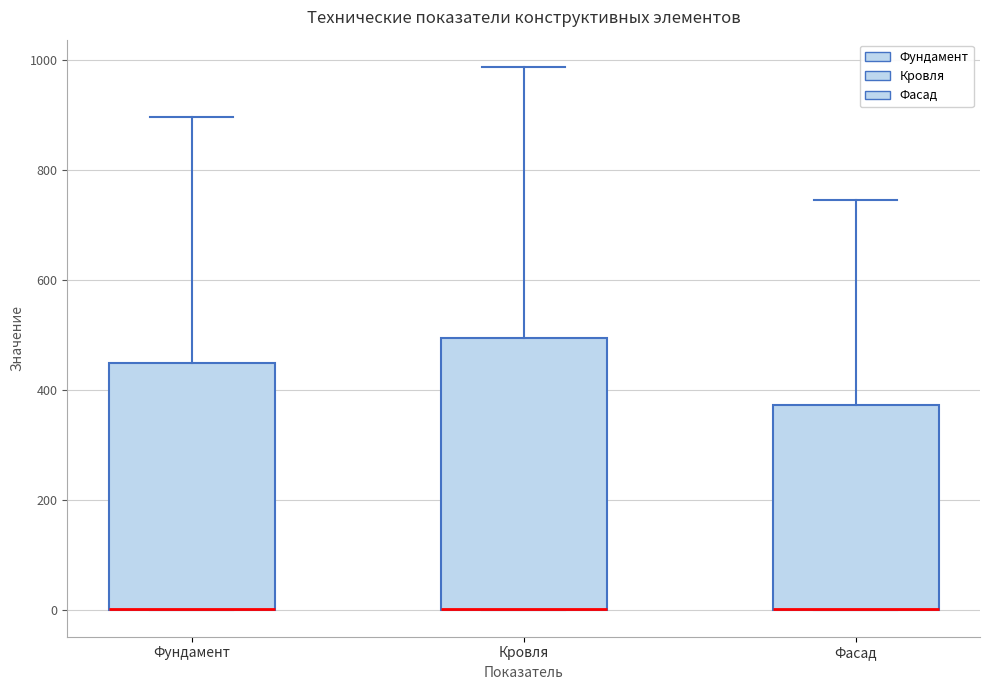

Reading left to right, read every box against the y-axis: the position of its median line, the range the box covers, and the ends of its whiskers. The values are not printed on the chart, so give them approximately, as read against the axis.

Фундамент: median 0 (drawn on the box's lower edge), box 0 to 440, whiskers 0 to 900
Кровля: median 0 (drawn on the box's lower edge), box 0 to 500, whiskers 0 to 980
Фасад: median 0 (drawn on the box's lower edge), box 0 to 380, whiskers 0 to 740